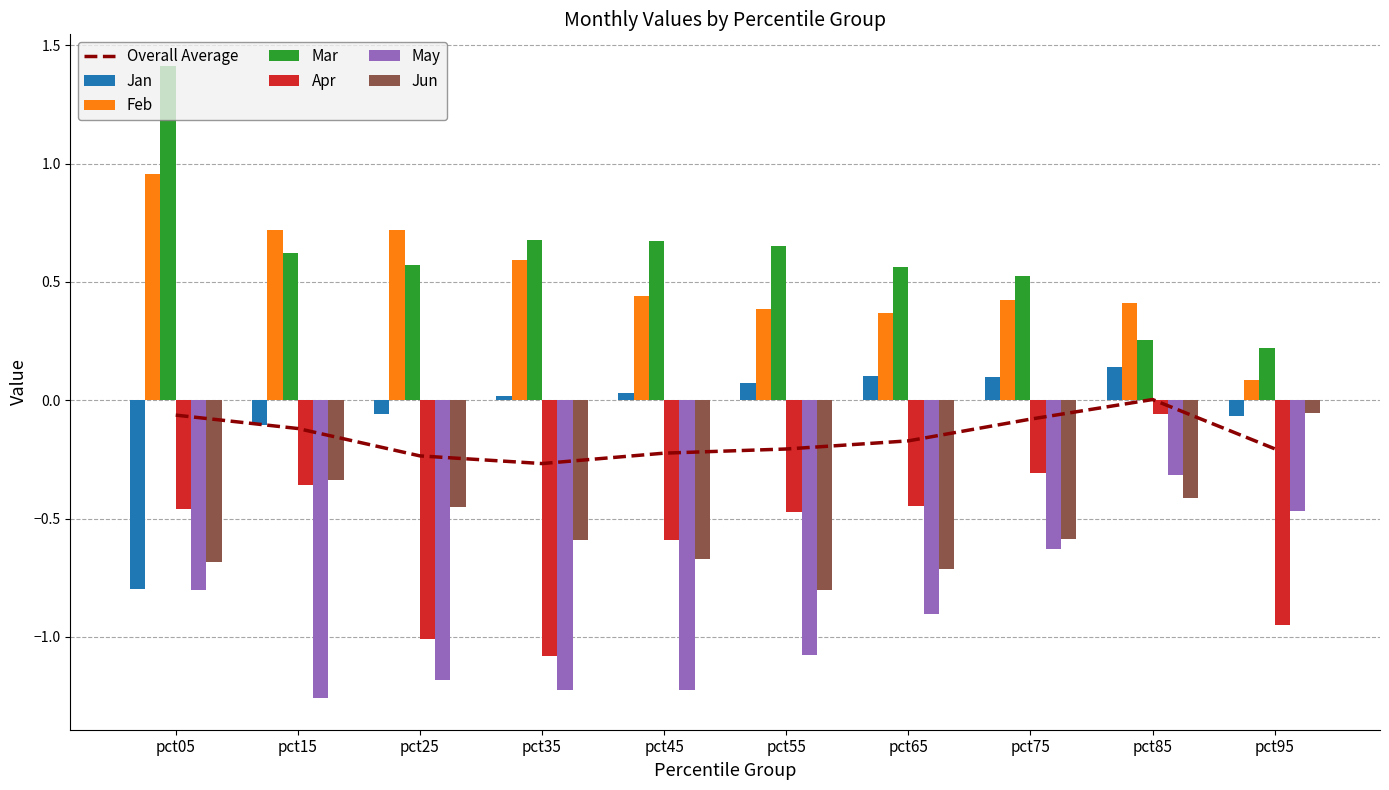

Is the value of Apr at pct35 greater than the value of Jun at pct75?

No